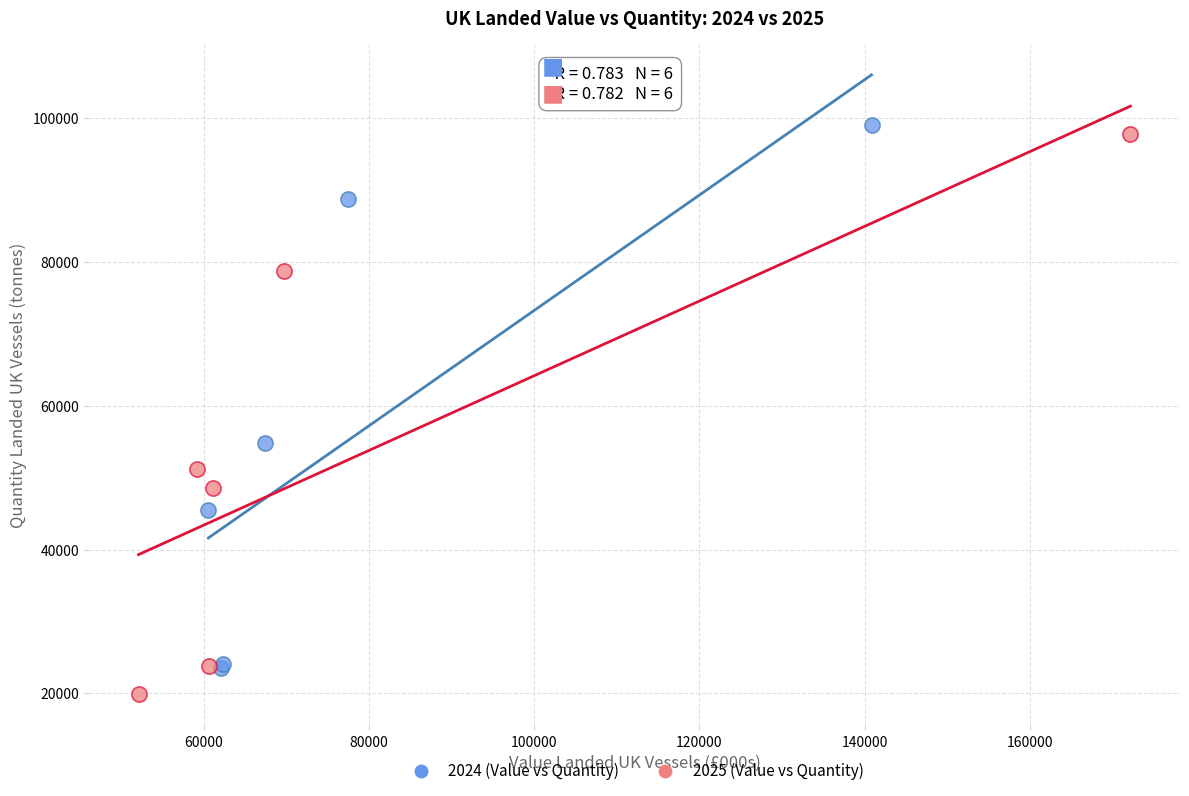

Which series has the widest spread of Y values?

2025 (Value vs Quantity)